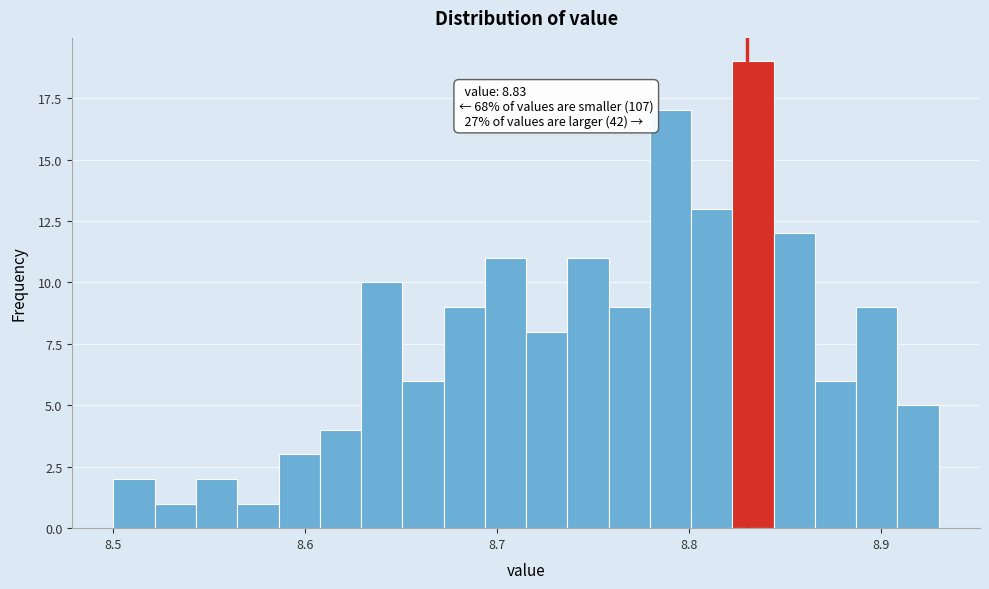

Read against the x-axis, roughly where is the centre of the tallest bar?

8.83